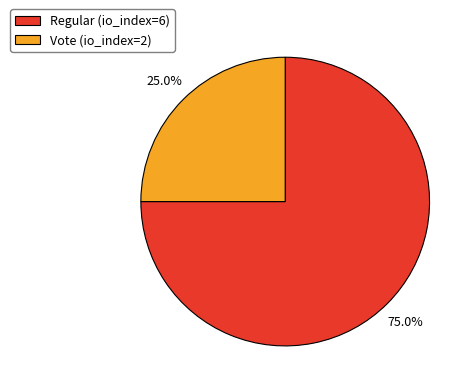

Is there a majority slice in this chart?

Yes